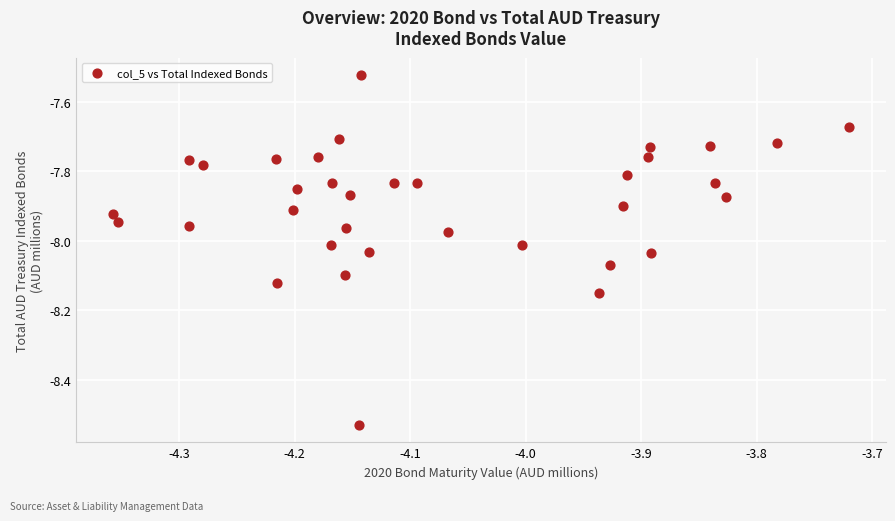

What is the range of X values (max minus min)?

0.6